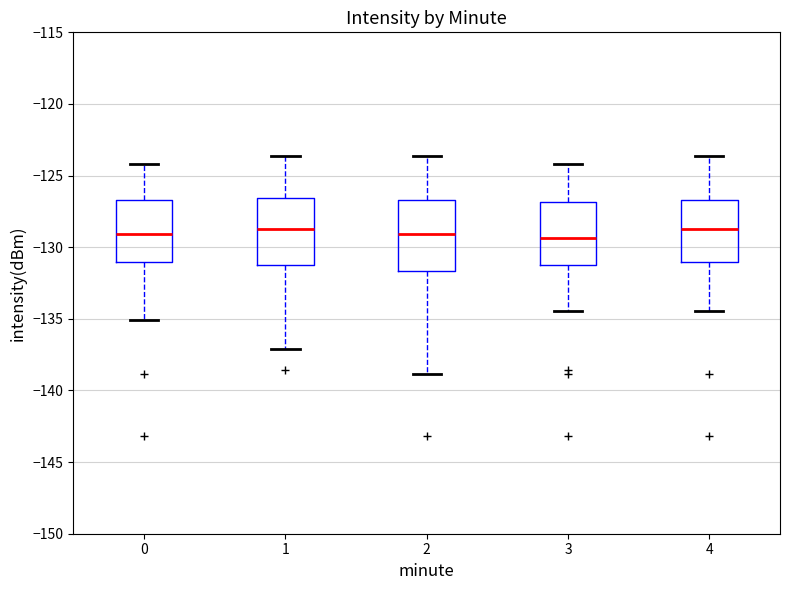

Where is the upper edge of the box at x = 3 on the y-axis? The values are not printed on the chart, so give them approximately, as read against the axis.

-127.0